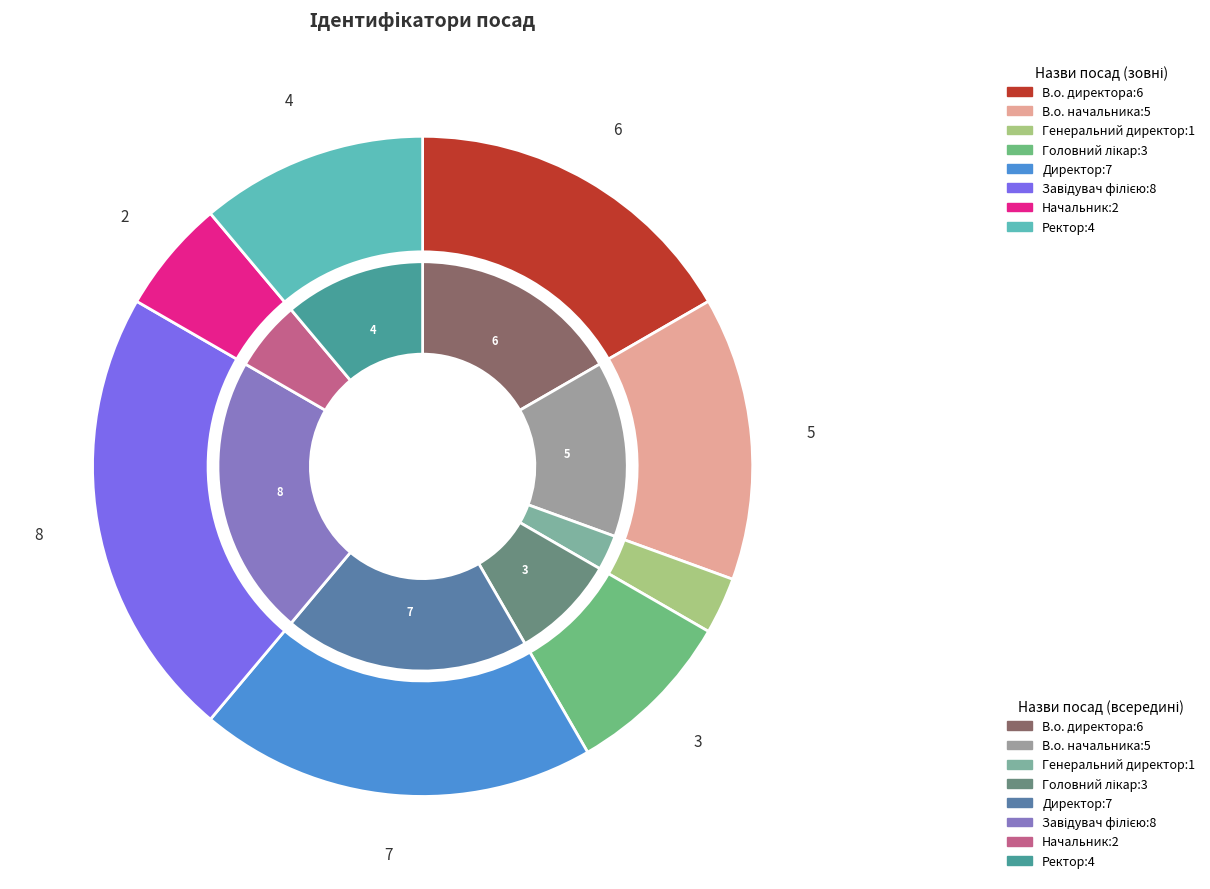

What is the total percentage of Начальник and Генеральний директор?

8.3%